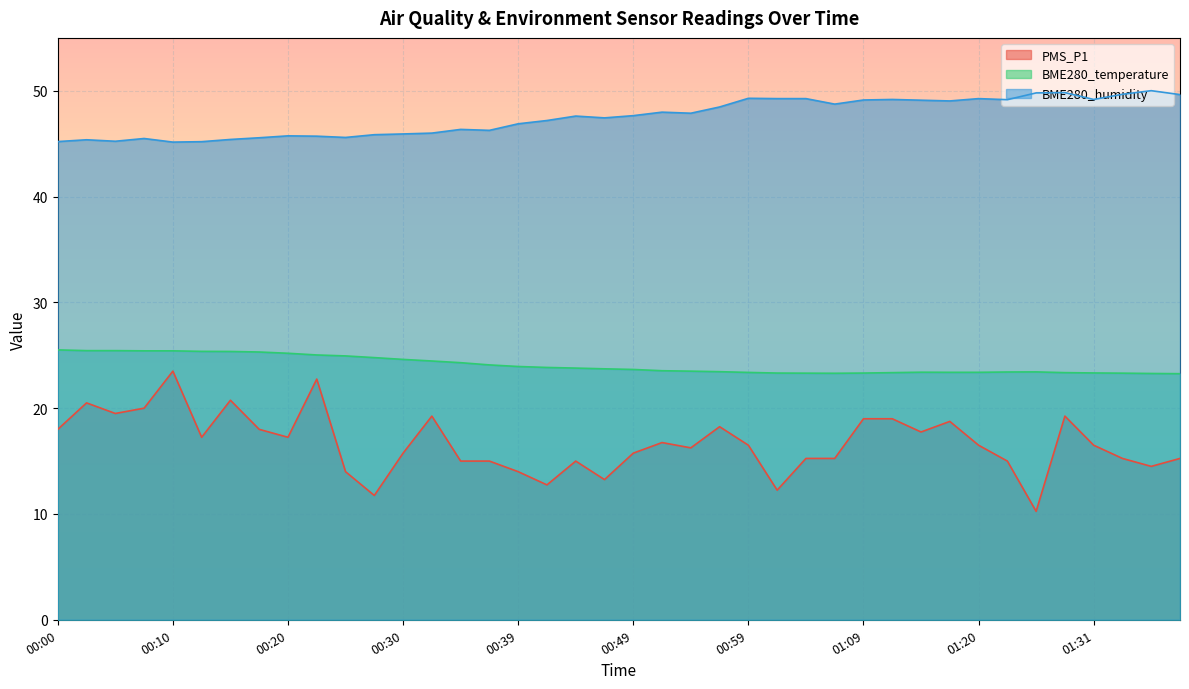

Reading left to right, extract all data points from this chart.

PMS_P1: 18.0	20.5	19.5	20.0	23.5	17.2	20.8	18.0	17.2	22.8	14.0	11.8	15.8	19.2	15.0	15.0	14.0	12.8	15.0	13.2	15.8	16.8	16.2	18.2	16.5	12.2	15.2	15.2	19.0	19.0	17.8	18.8	16.5	15.0	10.2	19.2	16.5	15.2	14.5	15.2
BME280_temperature: 25.5	25.4	25.4	25.4	25.4	25.4	25.4	25.3	25.2	25.0	24.9	24.8	24.6	24.5	24.3	24.1	23.9	23.9	23.8	23.7	23.7	23.5	23.5	23.4	23.4	23.3	23.3	23.3	23.3	23.4	23.4	23.4	23.4	23.4	23.4	23.4	23.3	23.3	23.3	23.3
BME280_humidity: 45.2	45.4	45.2	45.5	45.1	45.2	45.4	45.6	45.7	45.7	45.6	45.9	45.9	46.0	46.4	46.3	46.9	47.2	47.6	47.4	47.6	48.0	47.9	48.5	49.3	49.3	49.3	48.7	49.1	49.2	49.1	49.0	49.3	49.2	49.8	49.8	49.2	49.7	50.0	49.6